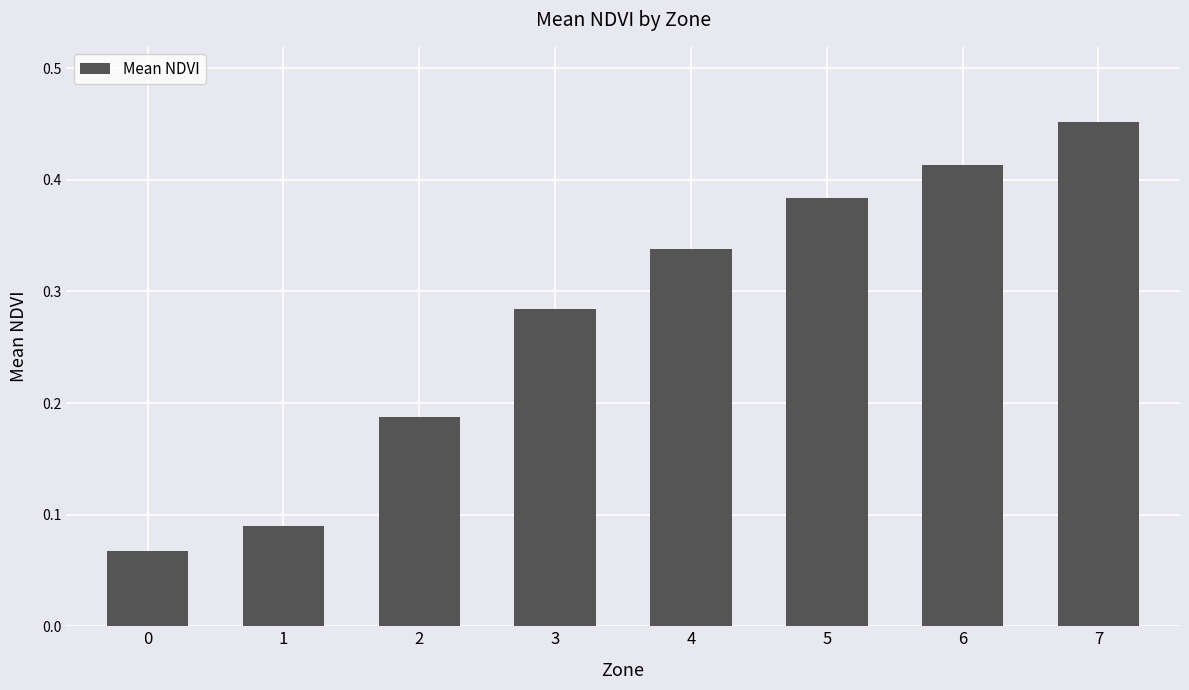

What is the sum of all values?

2.2